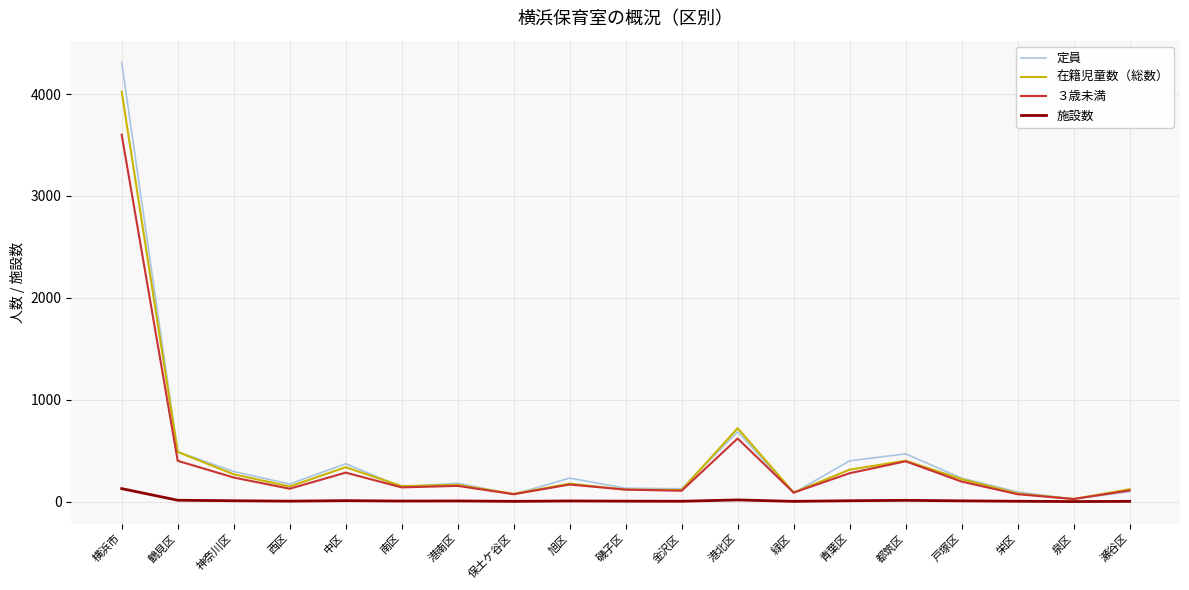

In 定員, how many points are lower than both neighbors (excluding endpoints)?

6